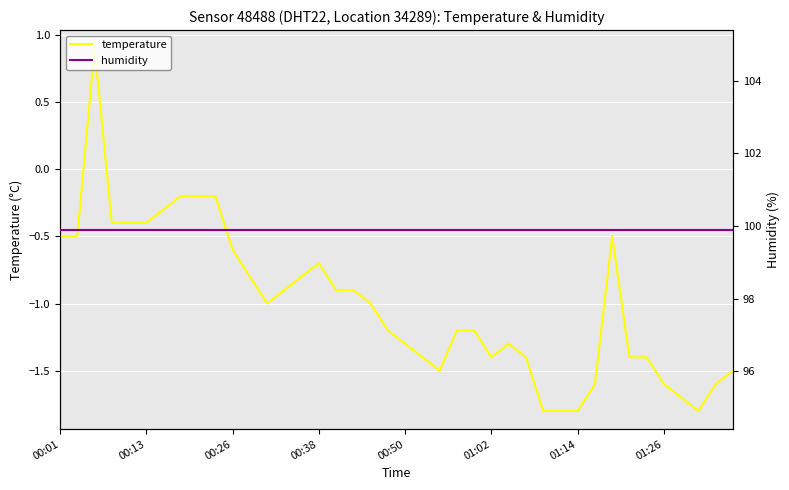

Which category has the highest value across all series?

00:01